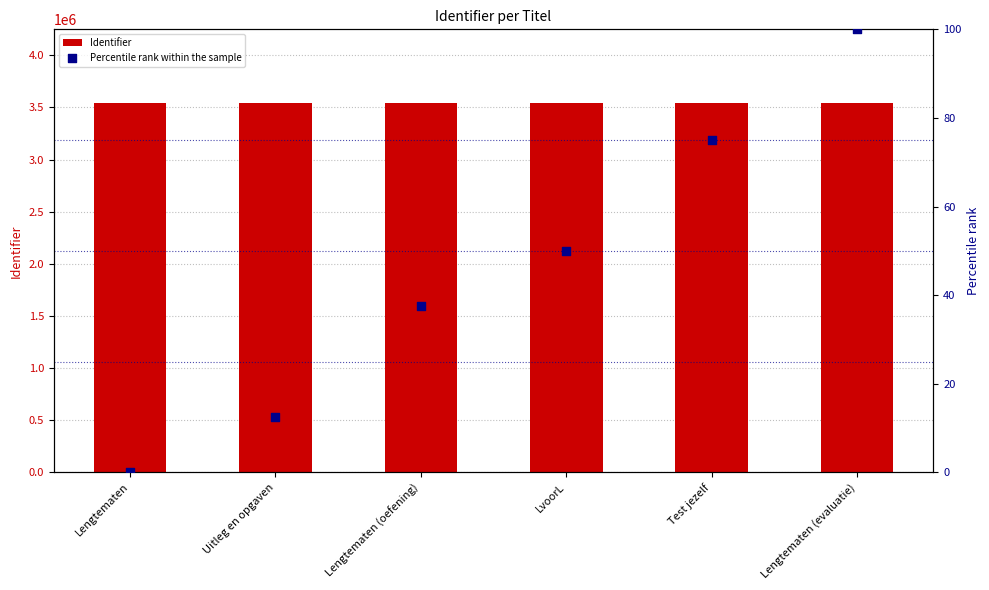

What is the total value across all series at Uitleg en opgaven?

3540900.5